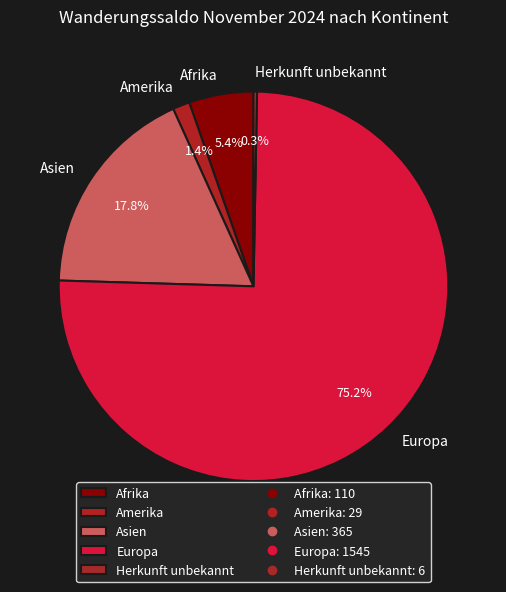

Which slice represents more than half of the pie?

Europa